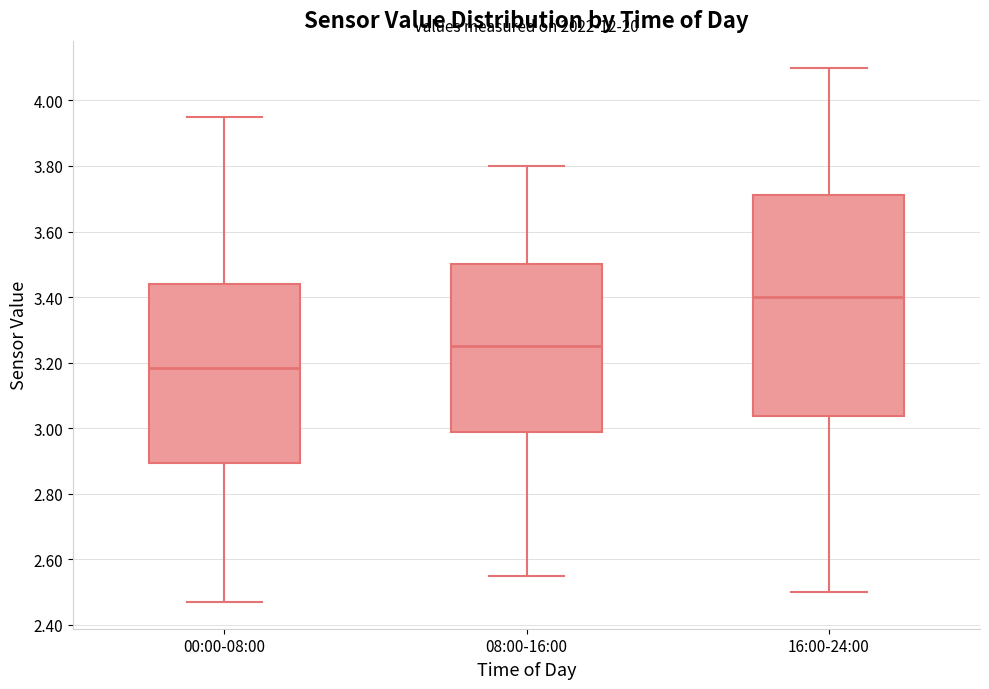

Reading left to right, read every box against the y-axis: the position of its median line, the range the box covers, and the ends of its whiskers. The values are not printed on the chart, so give them approximately, as read against the axis.

00:00-08:00: median 3.18, box 2.90 to 3.44, whiskers 2.48 to 3.96
08:00-16:00: median 3.26, box 2.98 to 3.50, whiskers 2.56 to 3.80
16:00-24:00: median 3.40, box 3.04 to 3.72, whiskers 2.50 to 4.10